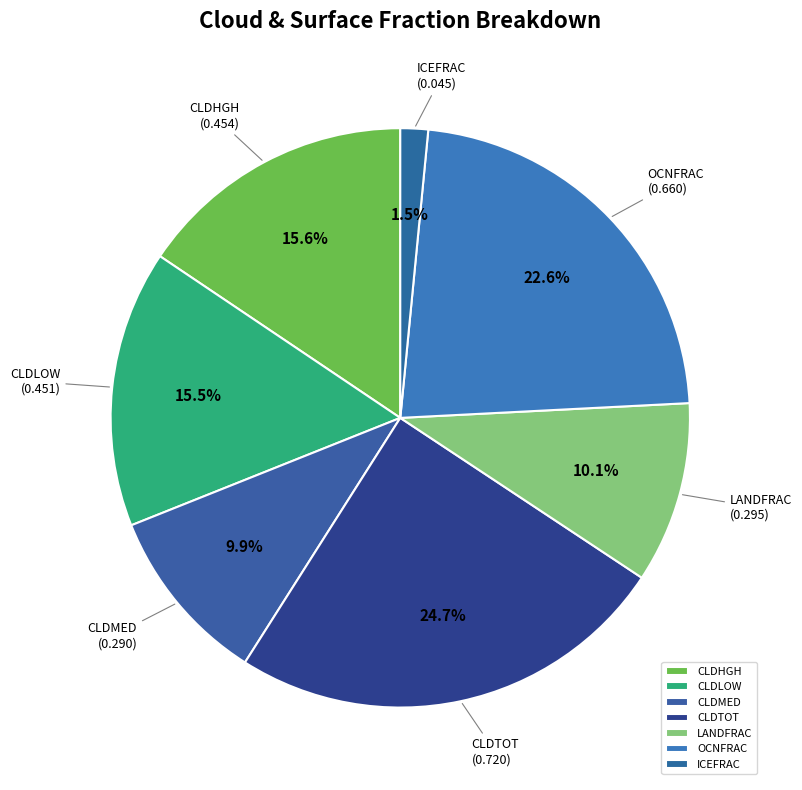

What percentage is NOT represented by CLDMED?

90.1%